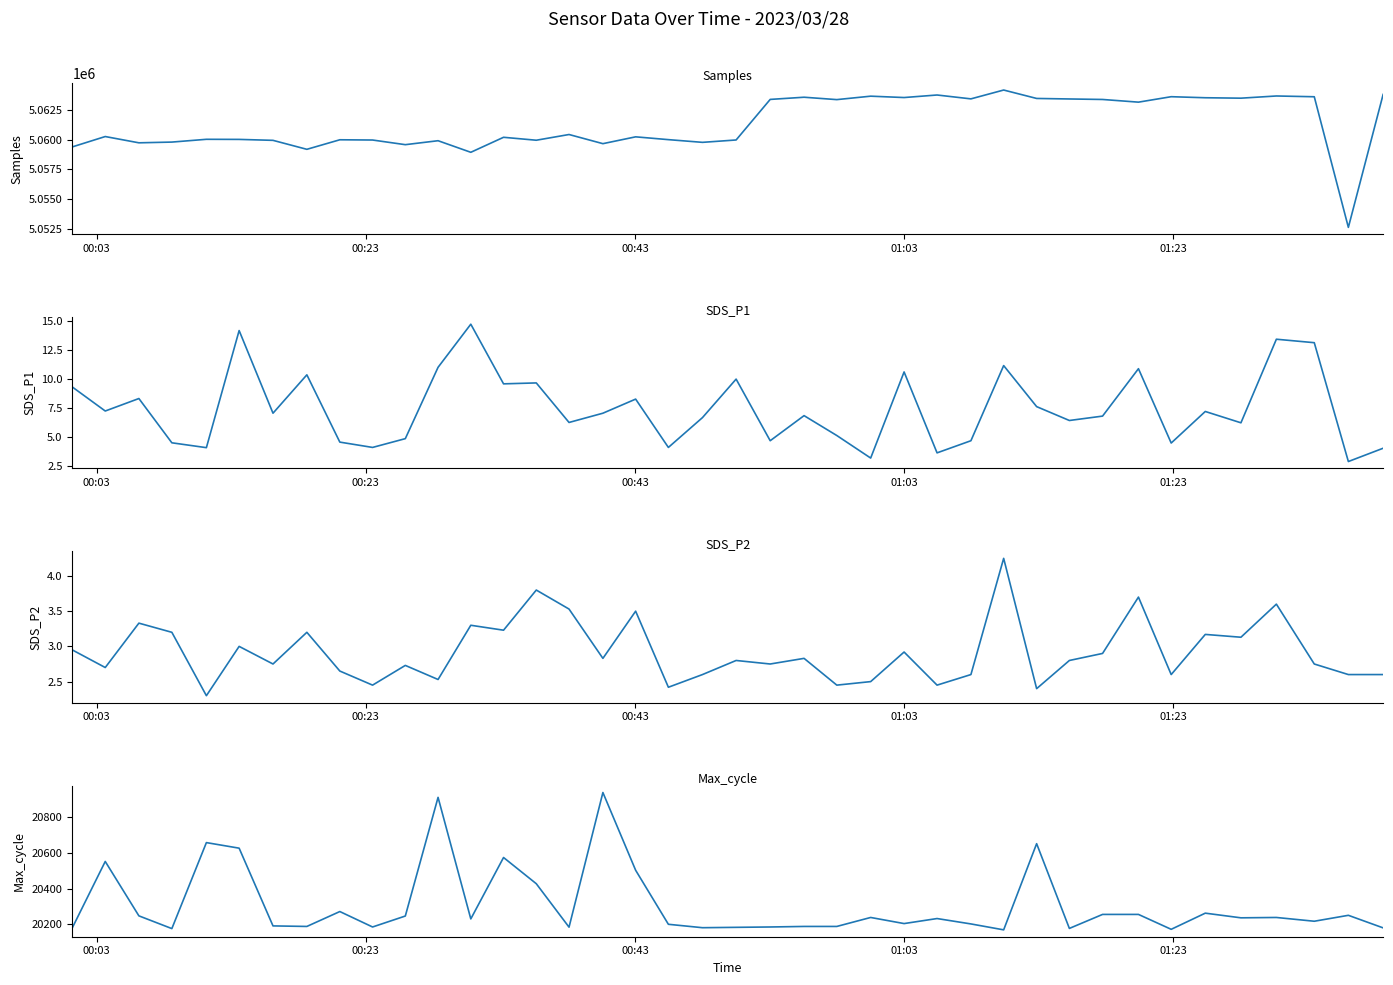

What is the value of the SDS_P2 point at the 36th from the left?

3.1